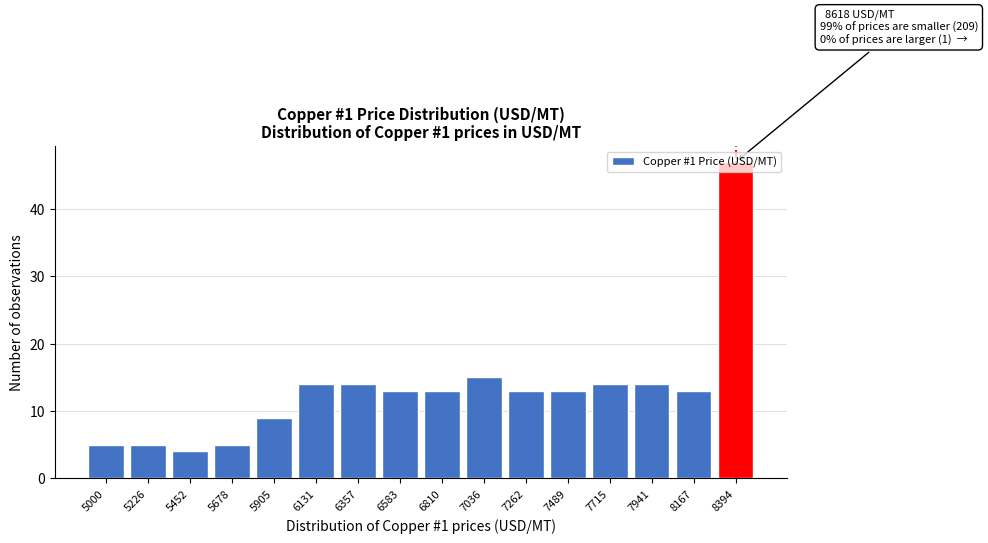

What is the sum of the values at 7941 and 6131?

28